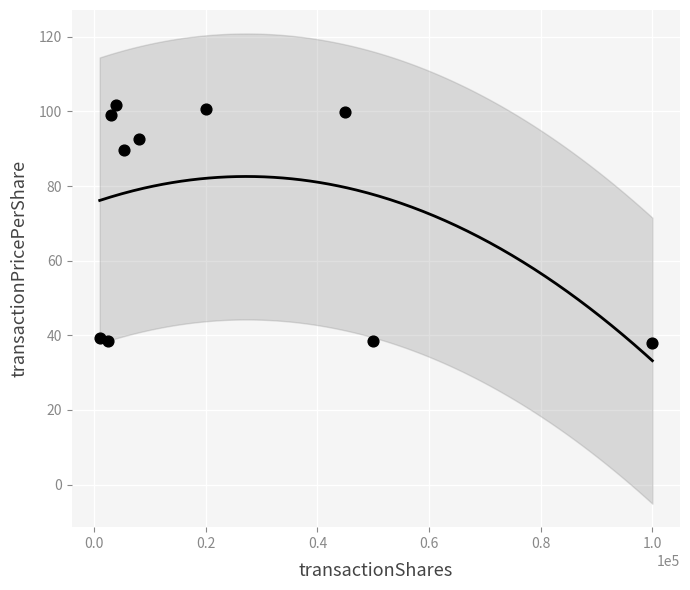

What Y value in the scatter plot is closest to 69?

89.5